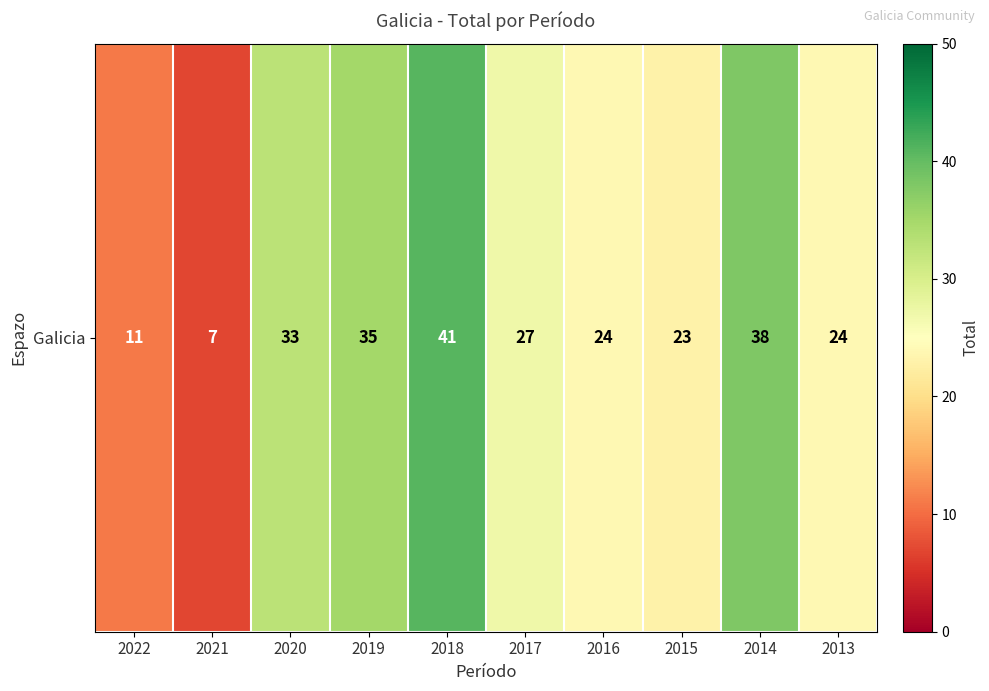

What is the minimum value shown in the chart?

7